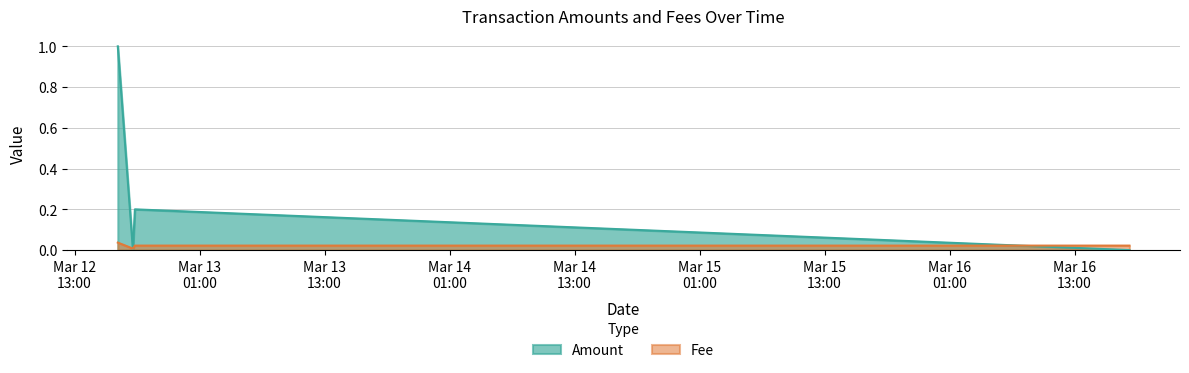

Which has a higher value, 2021-03-16 18:16:11 or 2021-03-12 18:36:11?

2021-03-16 18:16:11